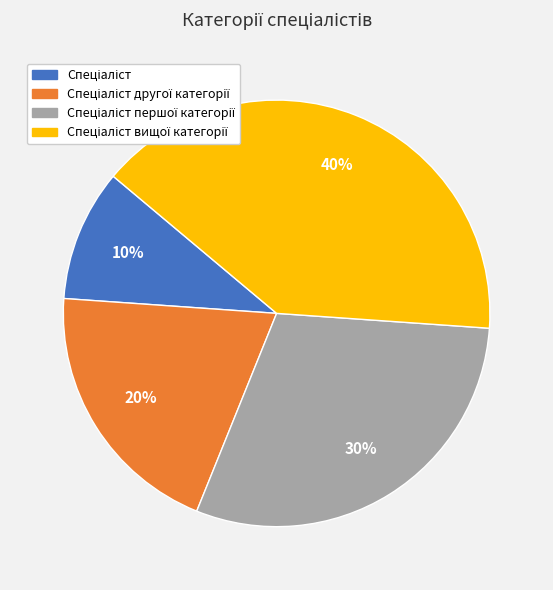

Is there a majority slice in this chart?

No